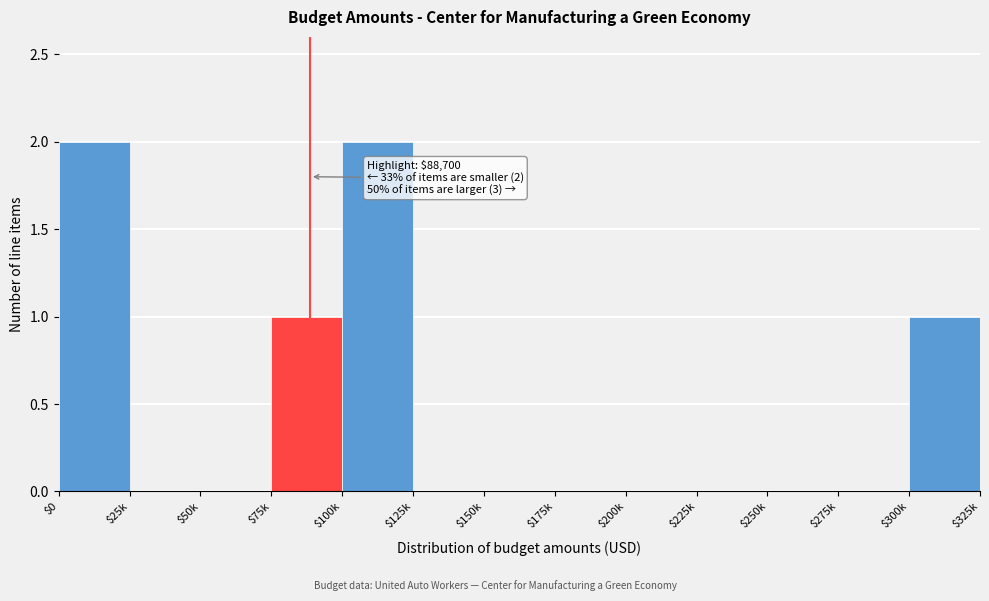

The value at $175k is 1. True or false?

False